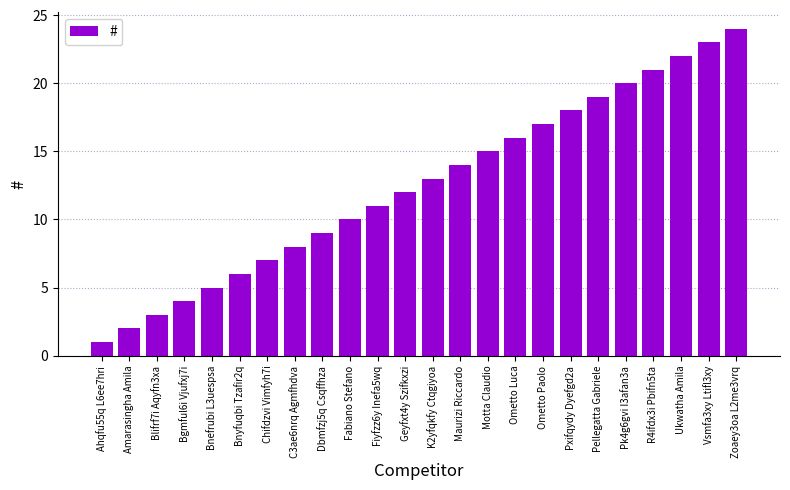

What position from the left is Ometto Luca?

16